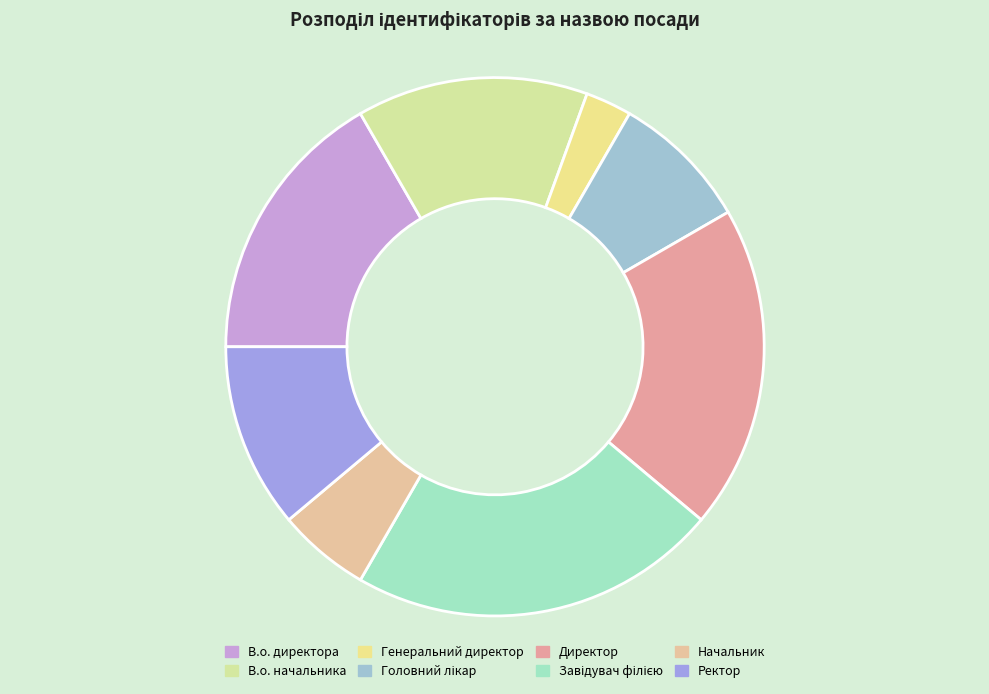

Which slice is the smallest?

Генеральний директор